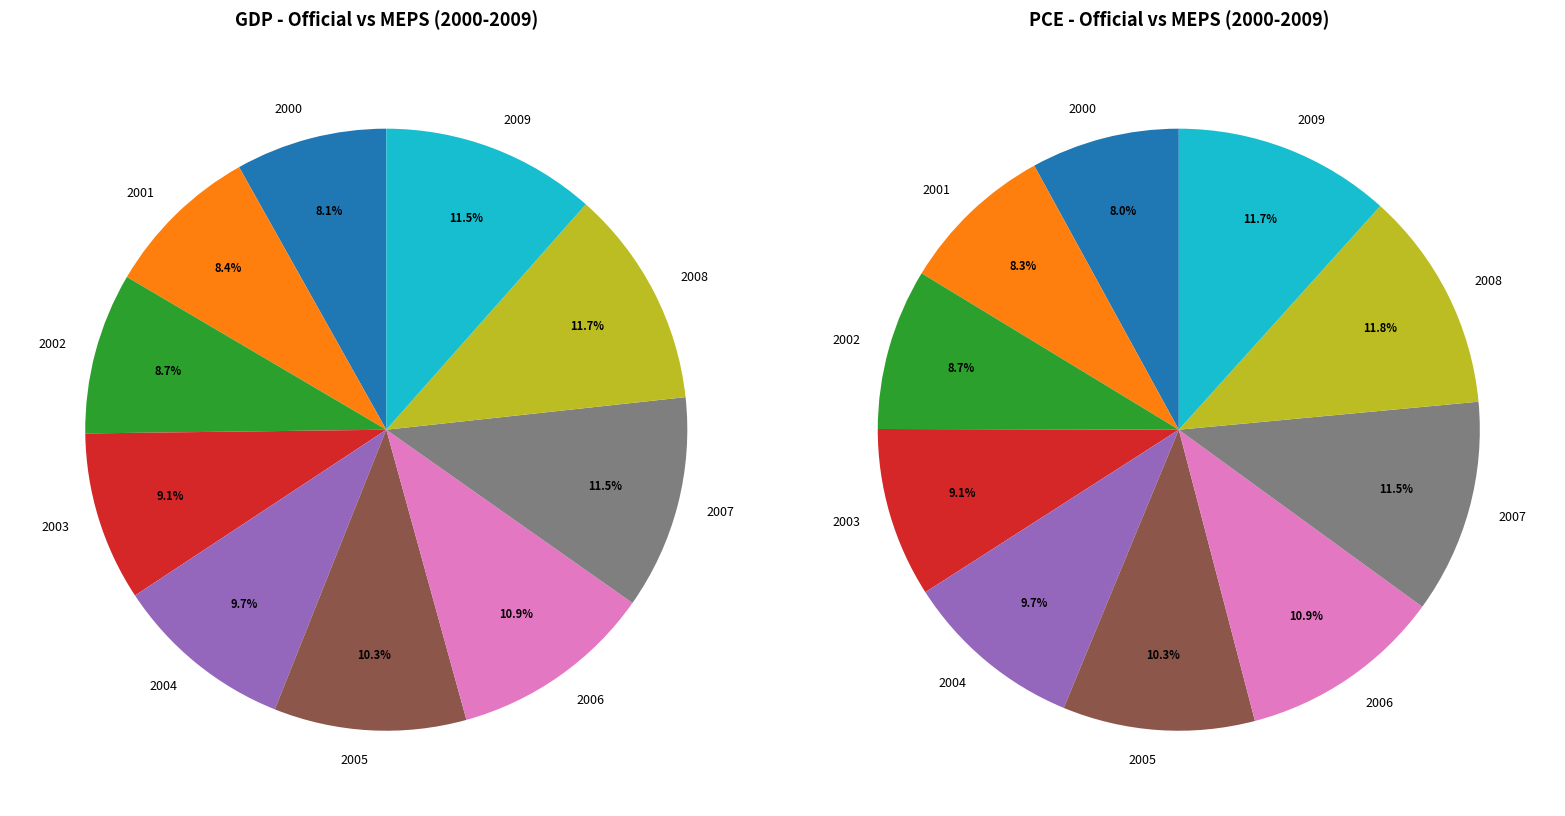

Combined, what portion of the pie is 2006 and 2001?

19.3%